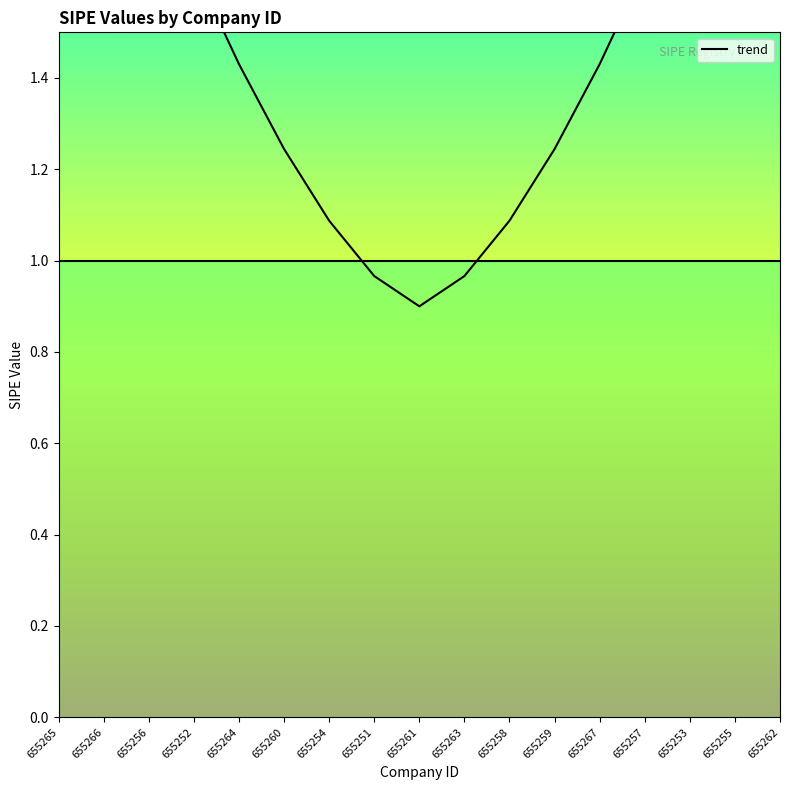

Reading right to left, extract all data points from this chart.

655262=2.4	655255=2.1	655253=1.9	655257=1.6	655267=1.4	655259=1.2	655258=1.1	655263=1.0	655261=0.9	655251=1.0	655254=1.1	655260=1.2	655264=1.4	655252=1.6	655256=1.9	655266=2.1	655265=2.4